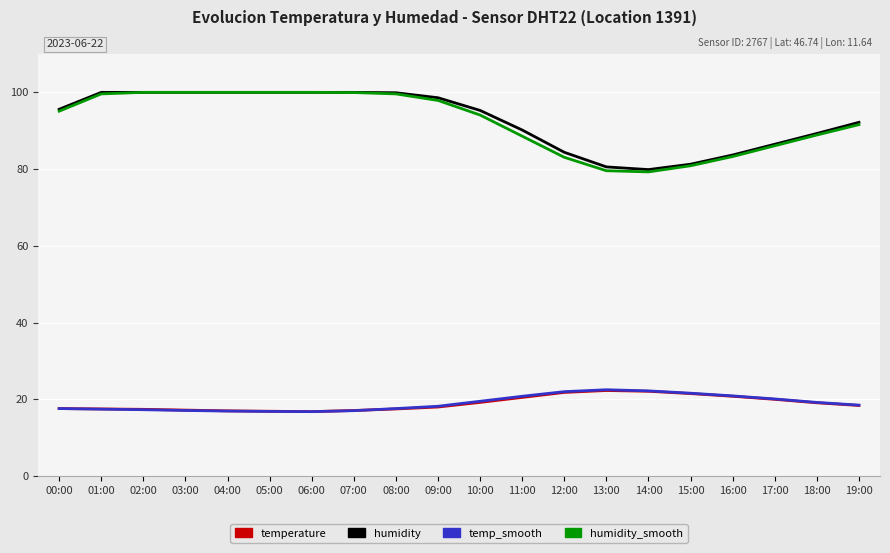

True or false: humidity and temperature intersect in this chart.

False